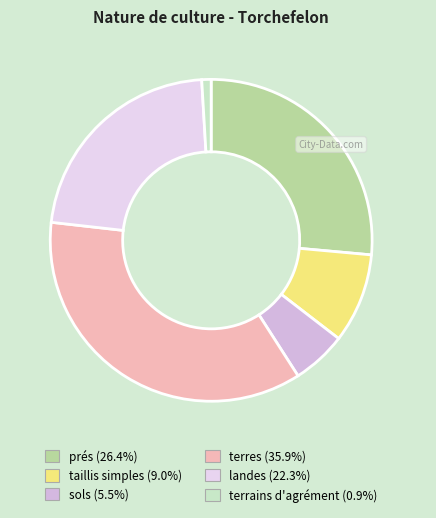

How many segments does this pie chart have?

6